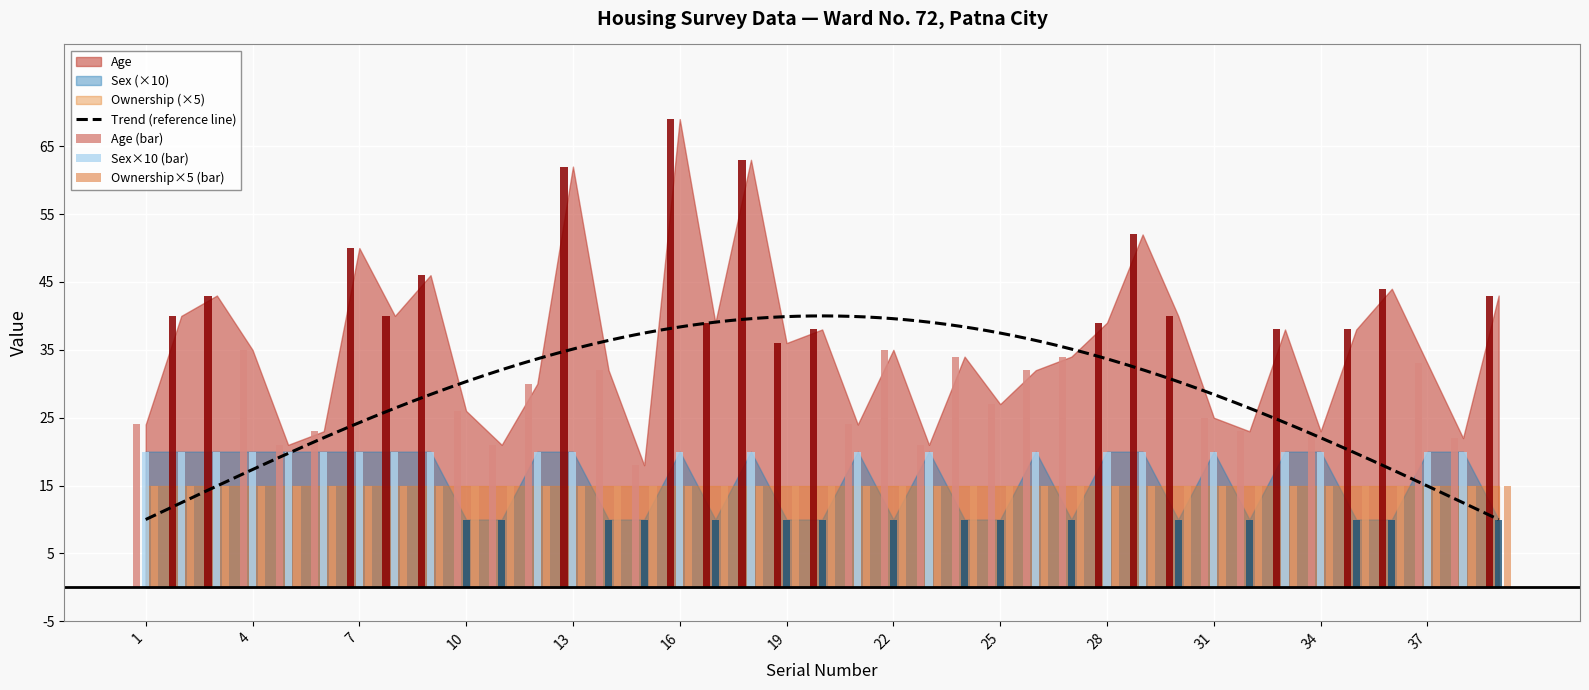

How many values in the Age series exceed 35?

18